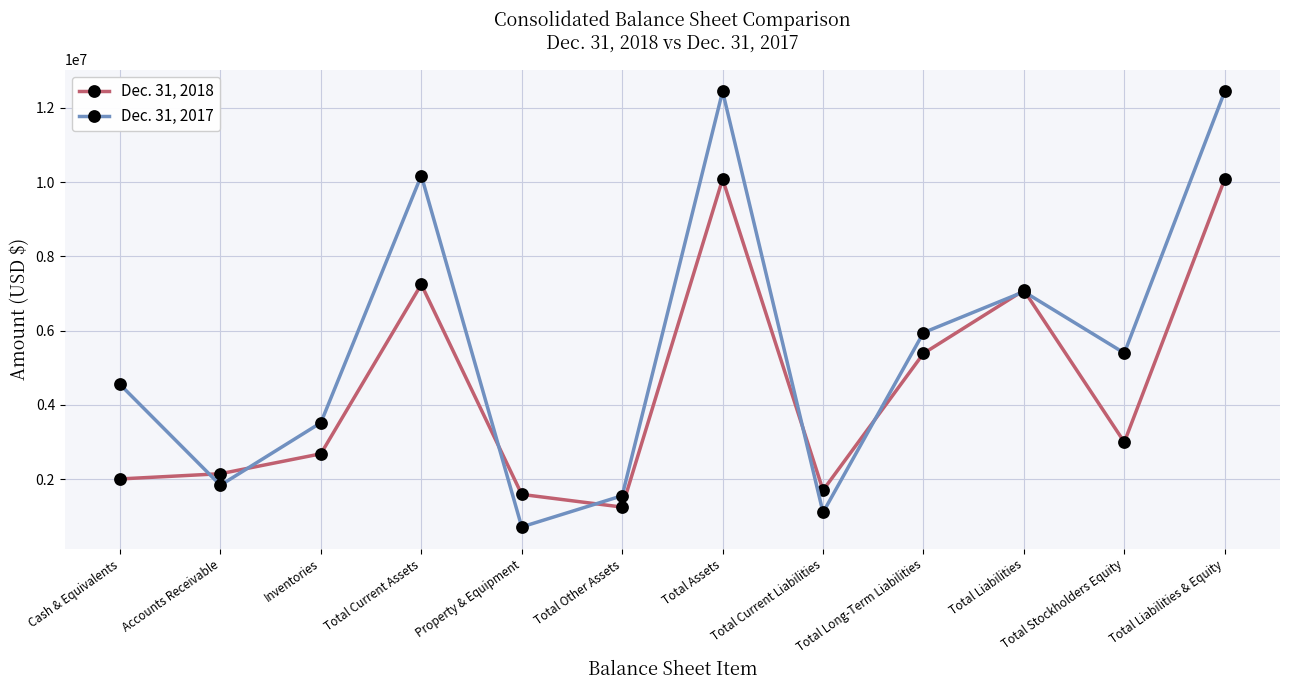

Reading right to left, list all the values displayed in this chart.

Dec. 31, 2018: Total Liabilities & Equity=10079614	Total Stockholders Equity=2995198	Total Liabilities=7084416	Total Long-Term Liabilities=5384200	Total Current Liabilities=1700216	Total Assets=10079614	Total Other Assets=1247211	Property & Equipment=1588591	Total Current Assets=7243812	Inventories=2682014	Accounts Receivable=2145622	Cash & Equivalents=2004938
Dec. 31, 2017: Total Liabilities & Equity=12441309	Total Stockholders Equity=5394225	Total Liabilities=7047084	Total Long-Term Liabilities=5944375	Total Current Liabilities=1102709	Total Assets=12441309	Total Other Assets=1553232	Property & Equipment=712822	Total Current Assets=10175255	Inventories=3518884	Accounts Receivable=1835949	Cash & Equivalents=4550003